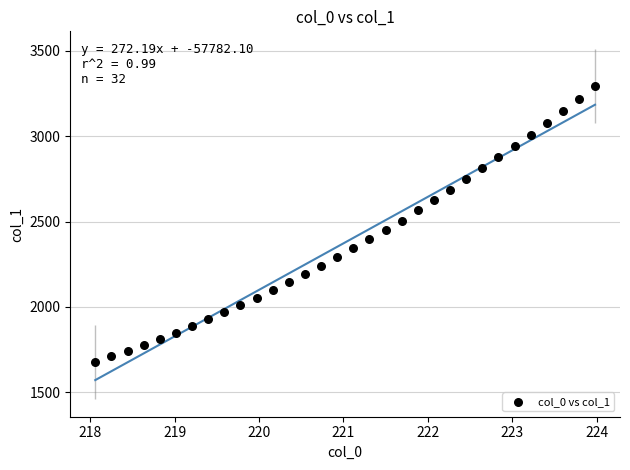

What is the range of X values (max minus min)?

5.9